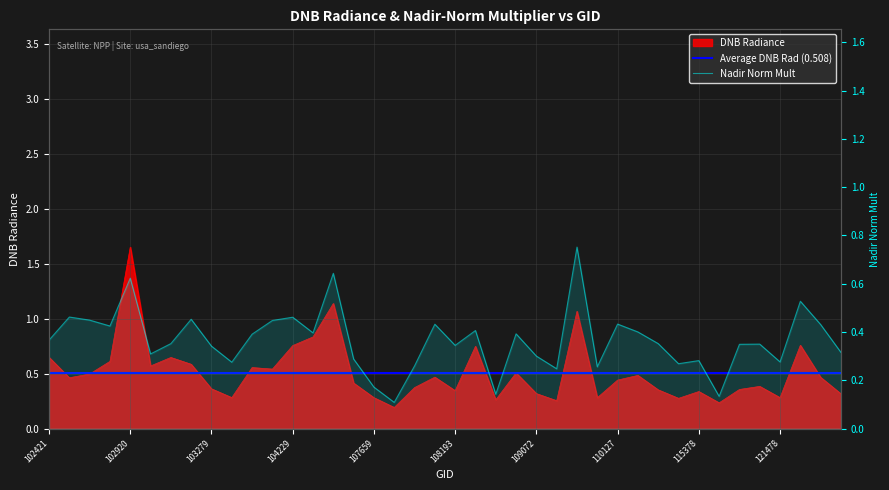

True or false: dnbrad and rade9_mult_nadir_norm cross at least once.

True